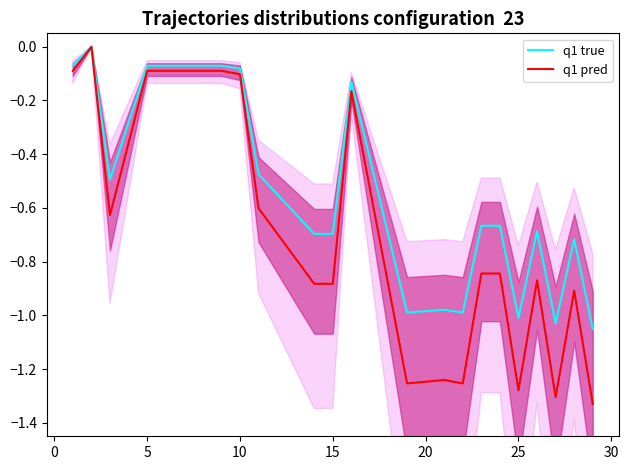

True or false: q1 true has a value of -0.7 at 25.

False